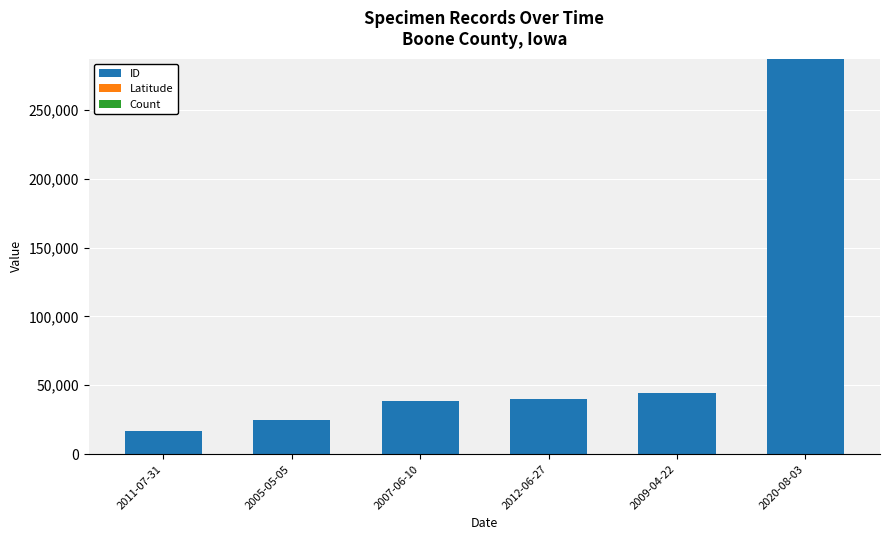

At which label does ID reach its peak?

2020-08-03